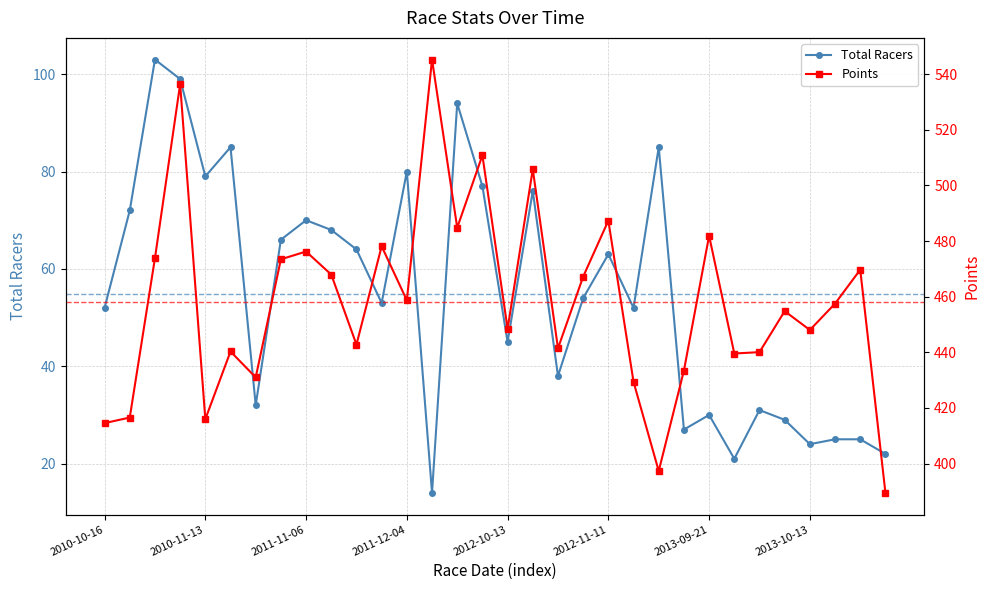

What is the sum of the total_racers values at 29 and 5?

110.0